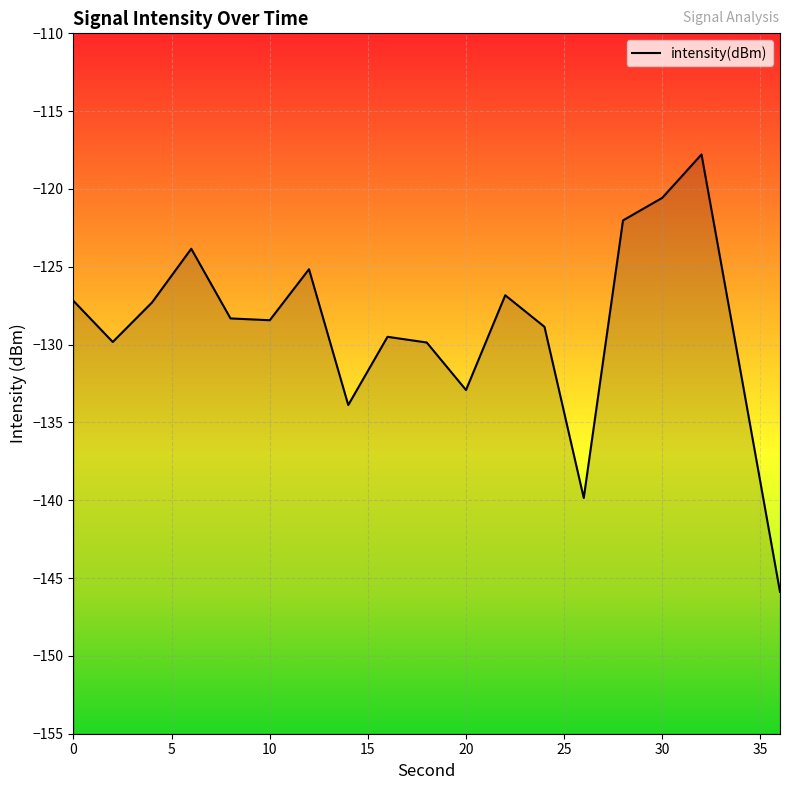

True or false: there are more than 2 points higher than both neighbors.

True